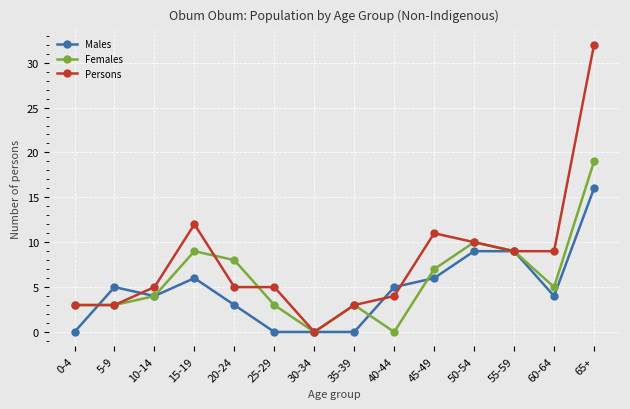

True or false: Females has a value of 5 at 60-64.

True